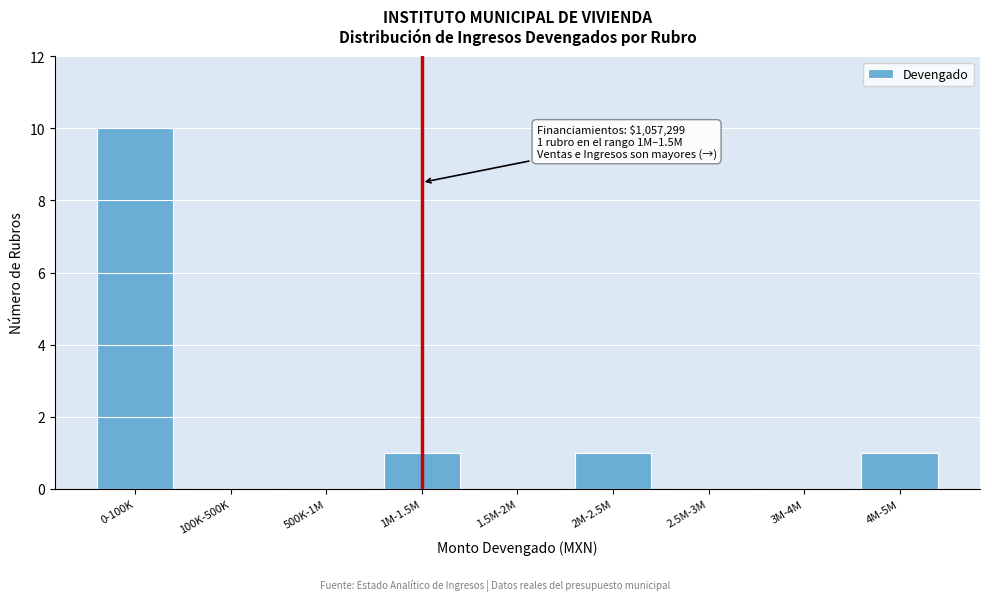

The chart shows a value of 0 at 4M-5M. True or false?

False